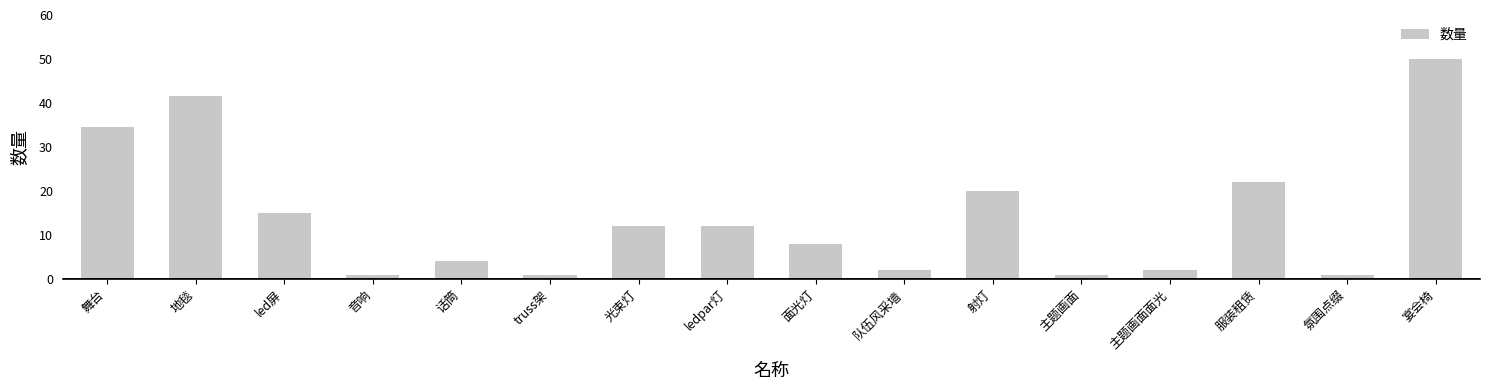

Reading left to right, extract all data points from this chart.

舞台=34.6	地毯=41.6	led屏=15.0	音响=1.0	话筒=4.0	truss架=1.0	光束灯=12.0	ledpar灯=12.0	面光灯=8.0	队伍风采墙=2.0	射灯=20.0	主题画面=1.0	主题画面面光=2.0	服装租赁=22.0	氛围点缀=1.0	宴会椅=50.0